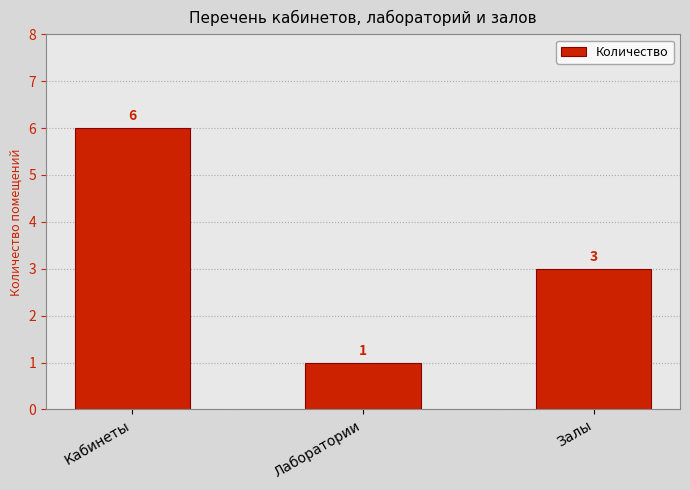

What is the ratio of the value at Залы to the value at Кабинеты?

0.5